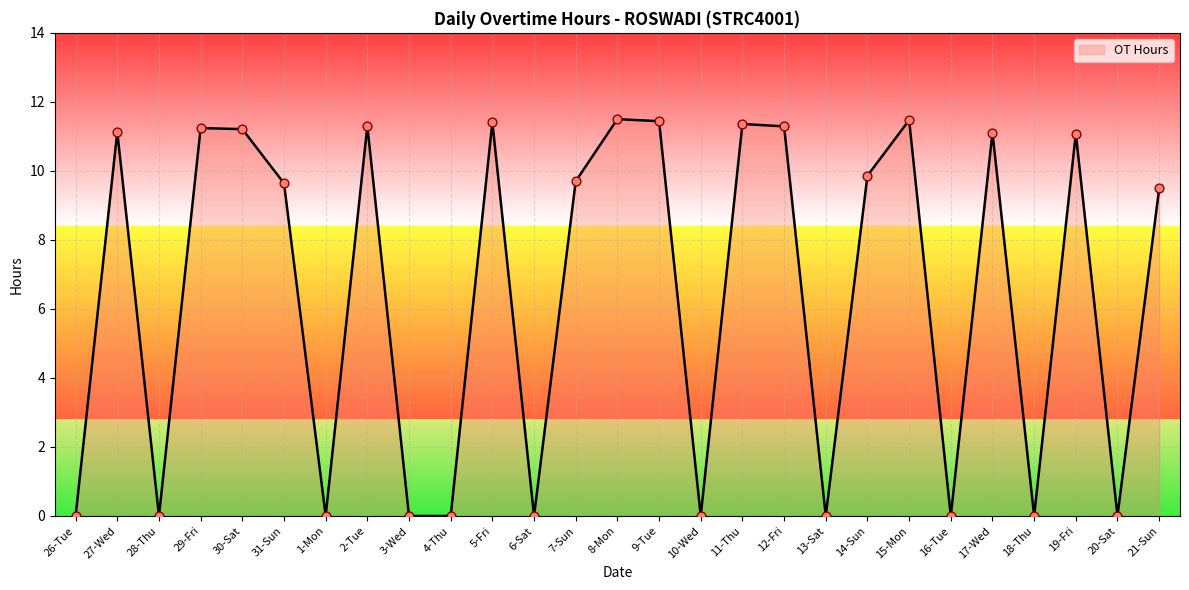

Approximately how many times larger is the value at 2-Tue compared to 9-Tue?

1.0